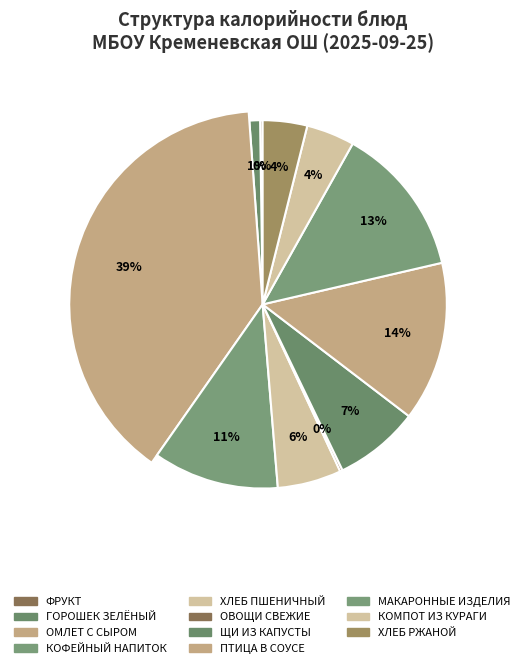

What percentage is the МАКАРОННЫЕ ИЗДЕЛИЯ ОТВАРНЫЕ slice, to the nearest percent?

13%